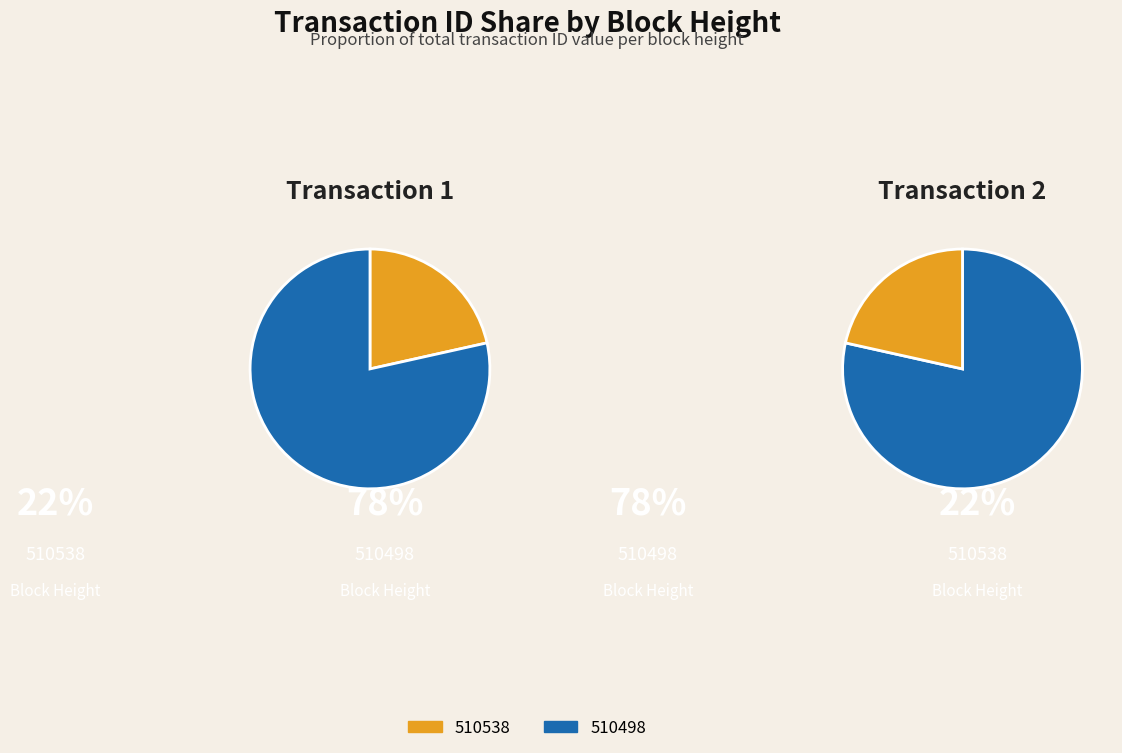

What is the change in value from 510538 to 510498?

+10722546961959196672